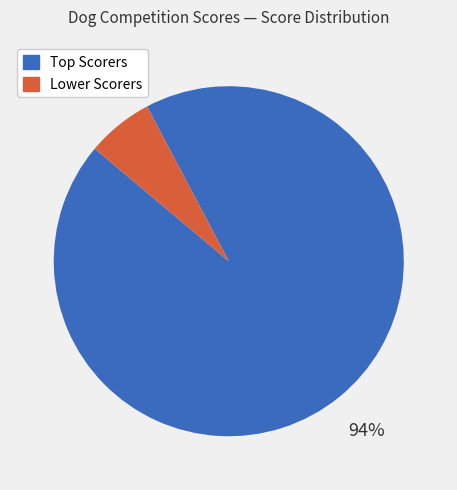

To the nearest percent, what is the average slice percentage?

50%